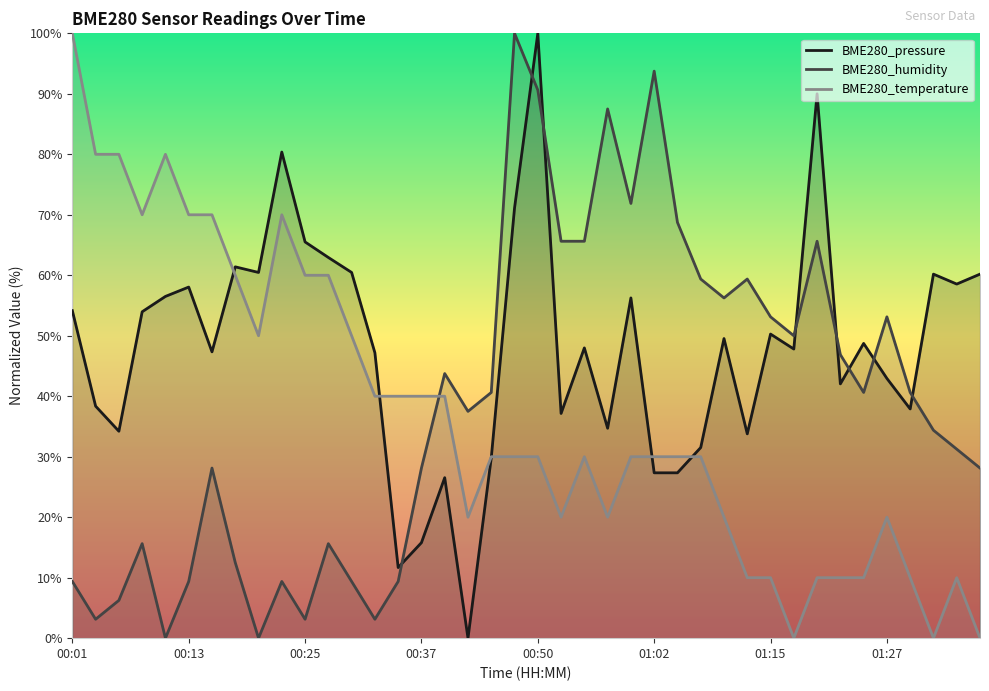

How many values in the BME280_temperature series exceed 30?

25